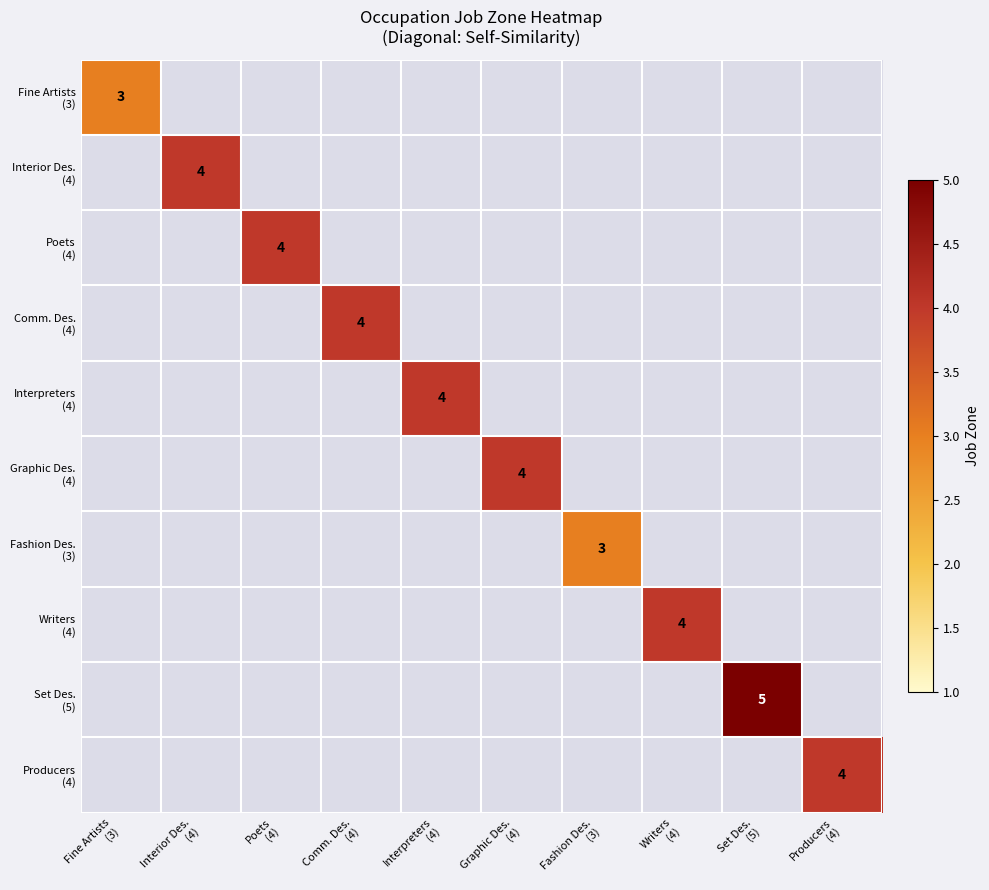

Which label corresponds to the largest value in the chart?

Set Des.
(5)